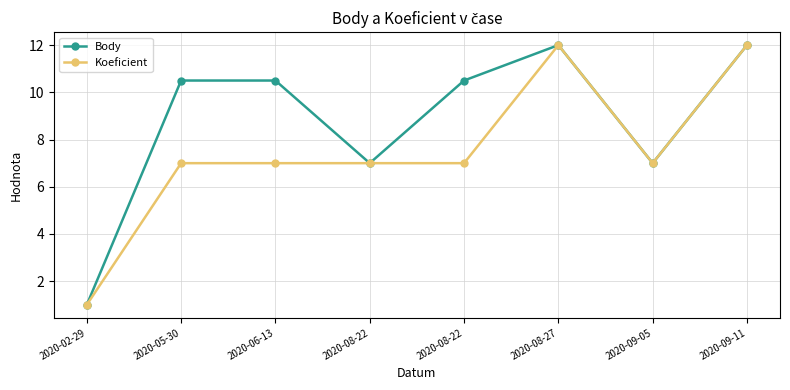

What is the label of the 4th point from the left?

2020-08-22